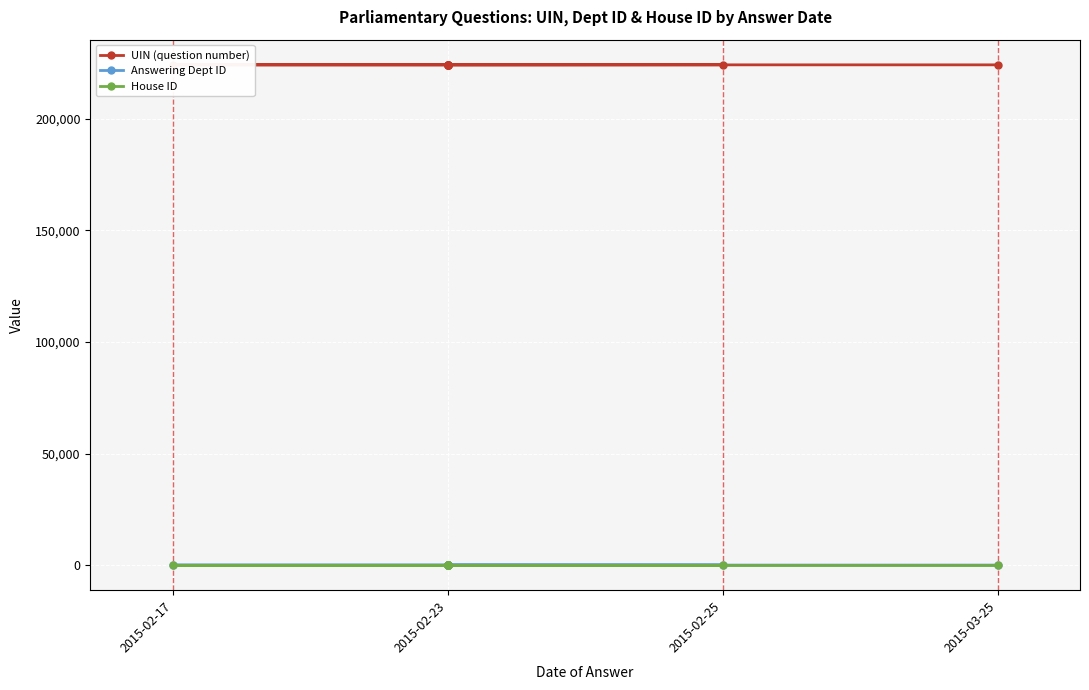

The UIN (question number) series shows 366850 at 2015-02-23. True or false?

False